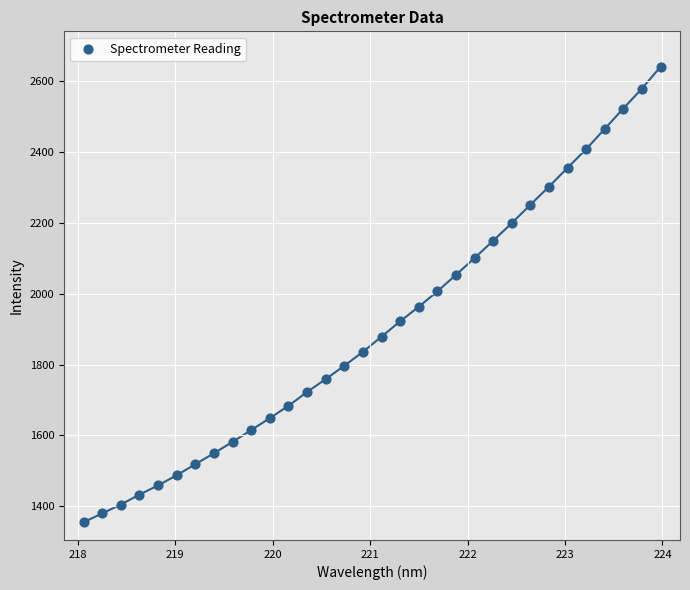

What is the range of Y values (max minus min)?

1284.5